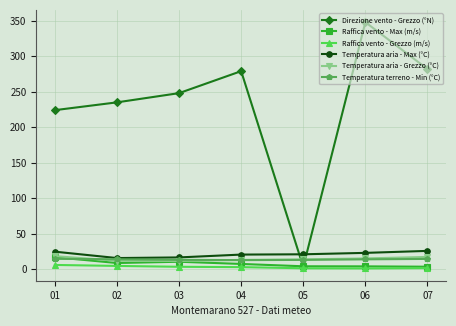

What is the maximum value shown in the chart?

348.0